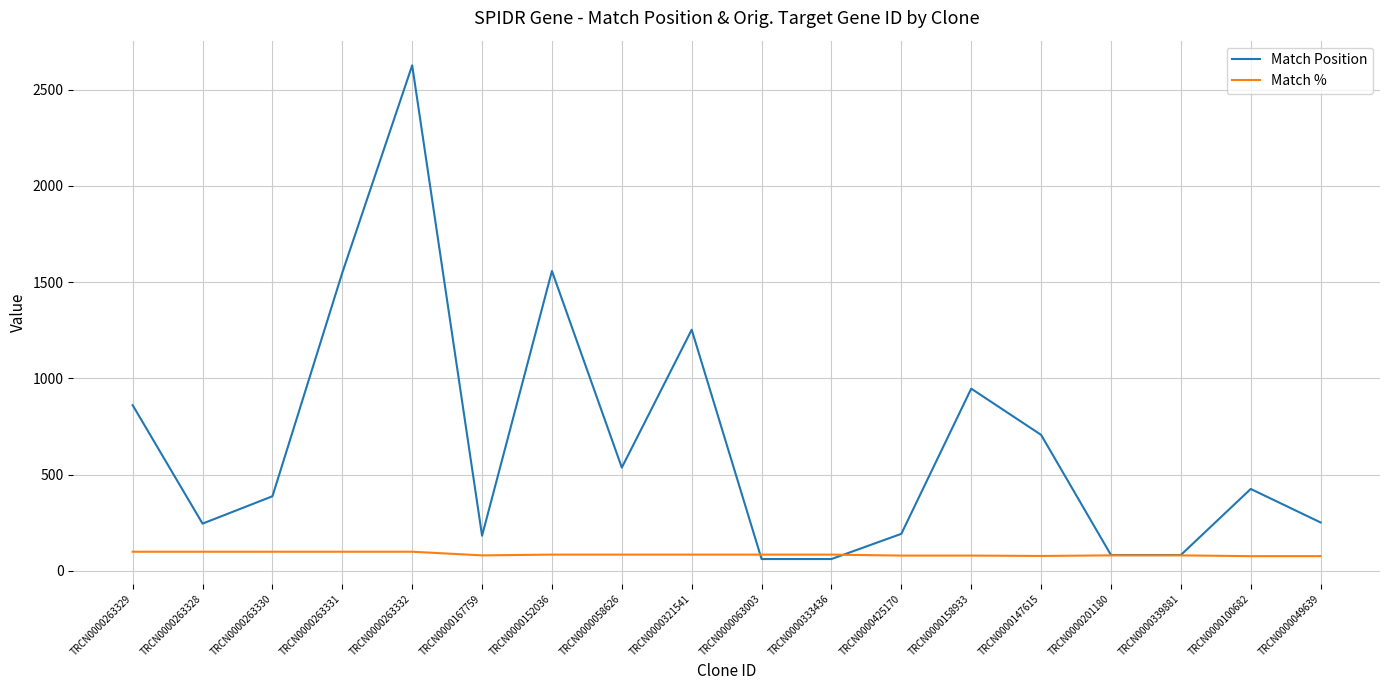

List the series in order of their overall mean, lowest first.

Match %, Match Position